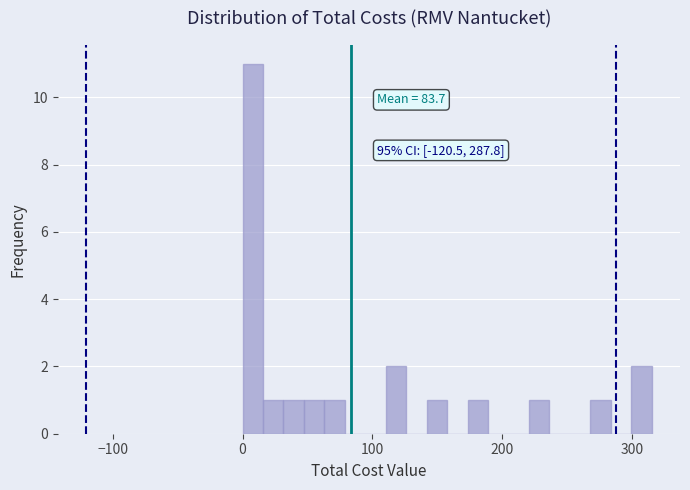

Read against the x-axis, roughly where is the centre of the tallest bar?

10